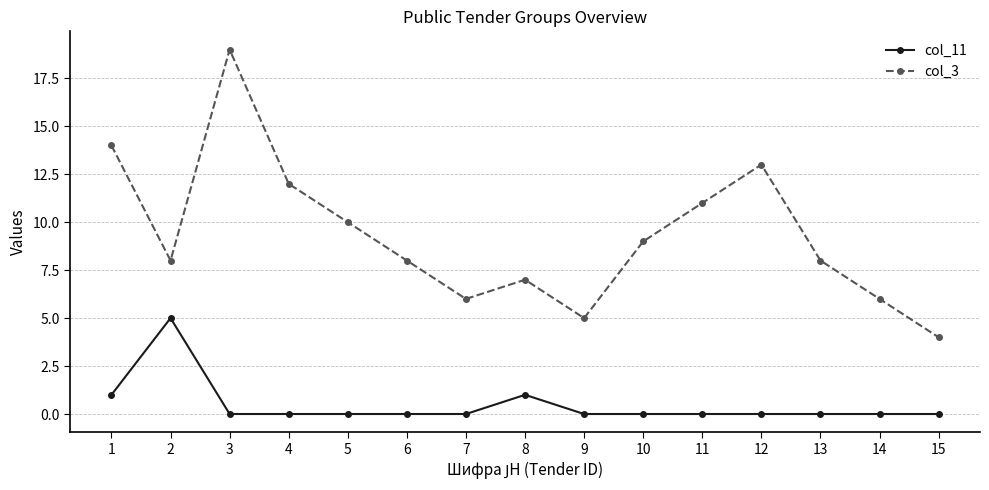

True or false: col_11 has more than 0 points higher than both neighbors.

True